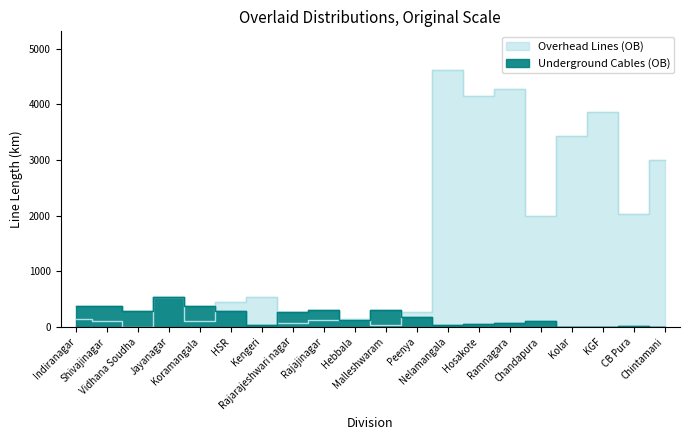

Is the value of Overhead Lines (OB) at Jayanagar greater than the value of Underground Cables (OB) at KGF?

Yes